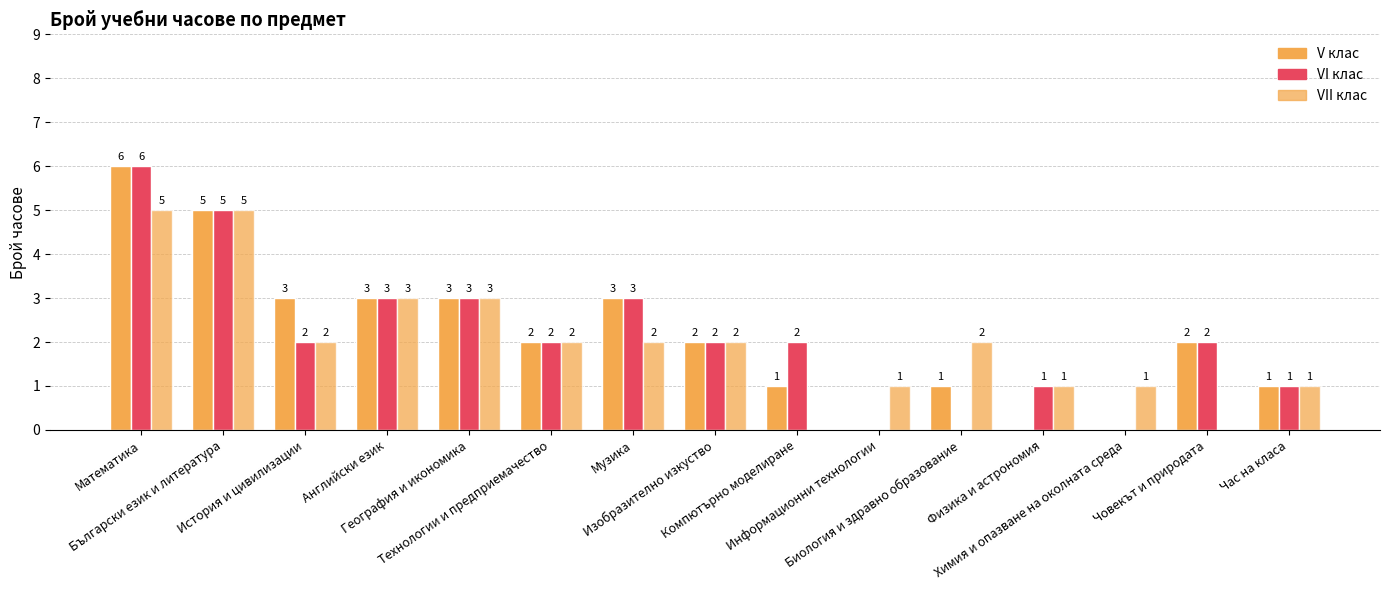

Reading left to right, transcribe all the data shown in this chart.

V: Математика=6	Български език и литература=5	История и цивилизации=3	Английски език=3	География и икономика=3	Технологии и предприемачество=2	Музика=3	Изобразително изкуство=2	Компютърно моделиране=1	Информационни технологии=0	Биология и здравно образование=1	Физика и астрономия=0	Химия и опазване на околната среда=0	Човекът и природата=2	Час на класа=1
VI: Математика=6	Български език и литература=5	История и цивилизации=2	Английски език=3	География и икономика=3	Технологии и предприемачество=2	Музика=3	Изобразително изкуство=2	Компютърно моделиране=2	Информационни технологии=0	Биология и здравно образование=0	Физика и астрономия=1	Химия и опазване на околната среда=0	Човекът и природата=2	Час на класа=1
VII: Математика=5	Български език и литература=5	История и цивилизации=2	Английски език=3	География и икономика=3	Технологии и предприемачество=2	Музика=2	Изобразително изкуство=2	Компютърно моделиране=0	Информационни технологии=1	Биология и здравно образование=2	Физика и астрономия=1	Химия и опазване на околната среда=1	Човекът и природата=0	Час на класа=1